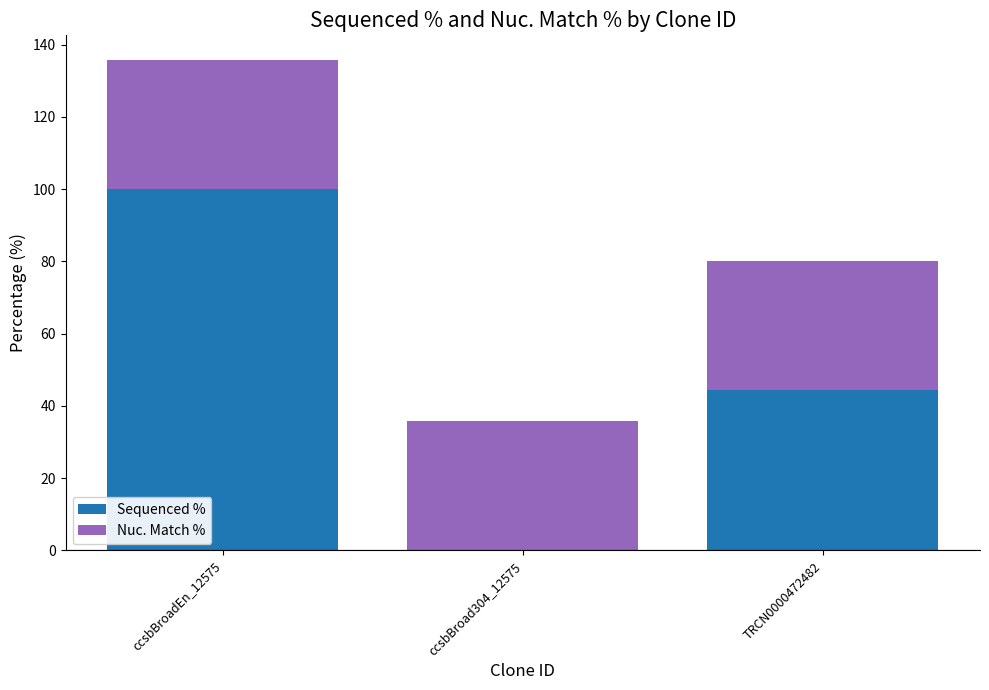

What is the maximum value for Sequenced %?

100.0